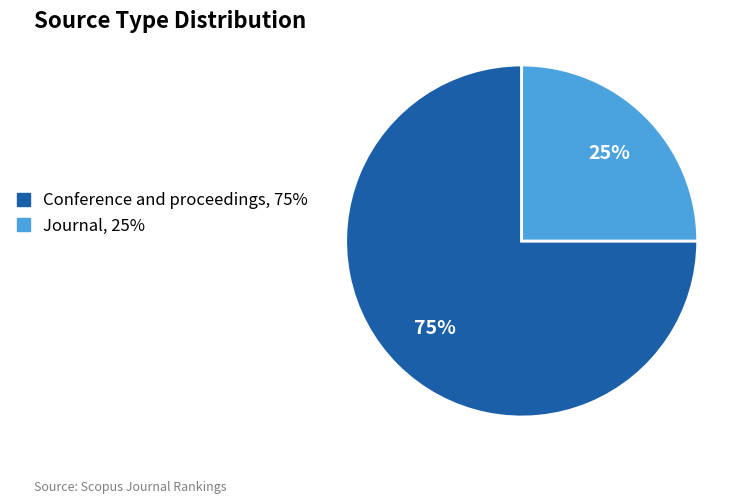

What is the largest slice in the pie chart?

Conference and proceedings, 75%